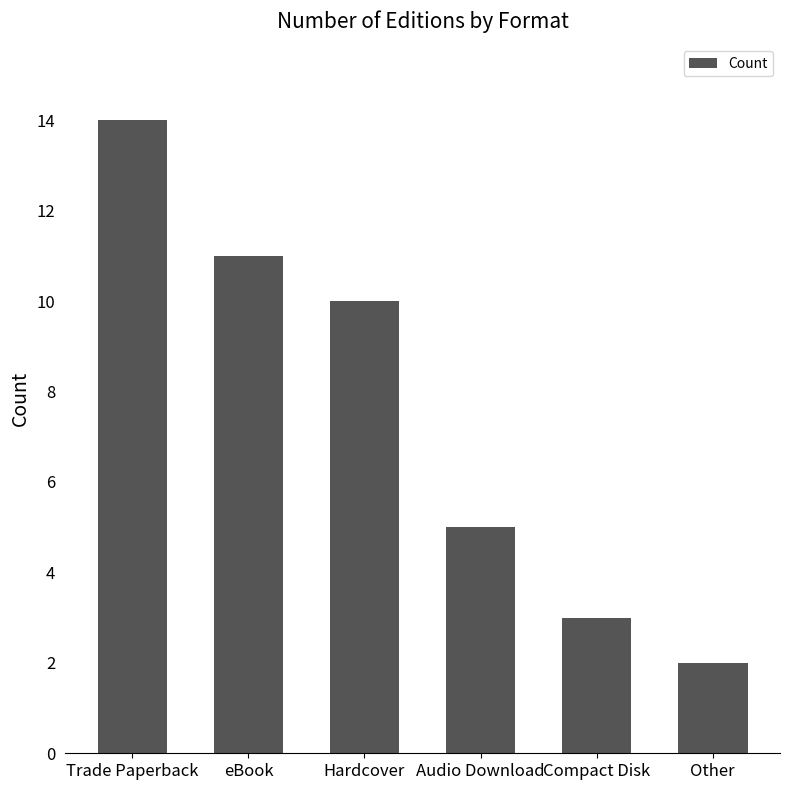

Rank the categories by value from highest to lowest.

Trade Paperback, eBook, Hardcover, Audio Download, Compact Disk, Other